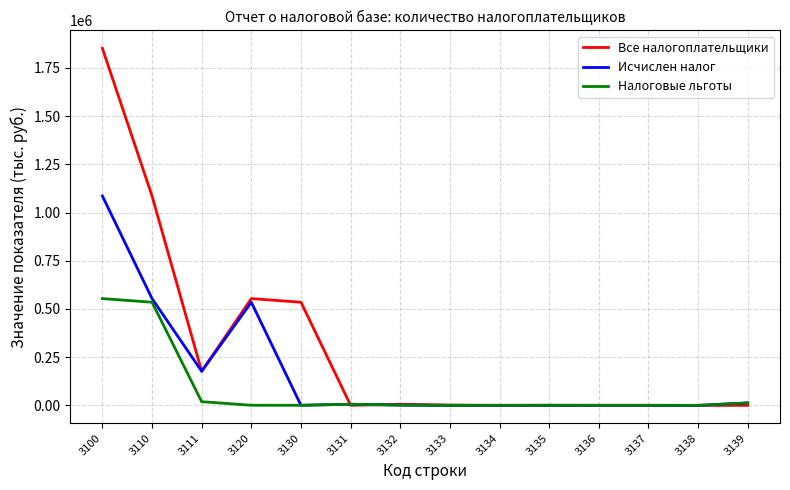

What is the maximum value for Все налогоплательщики?

1851496